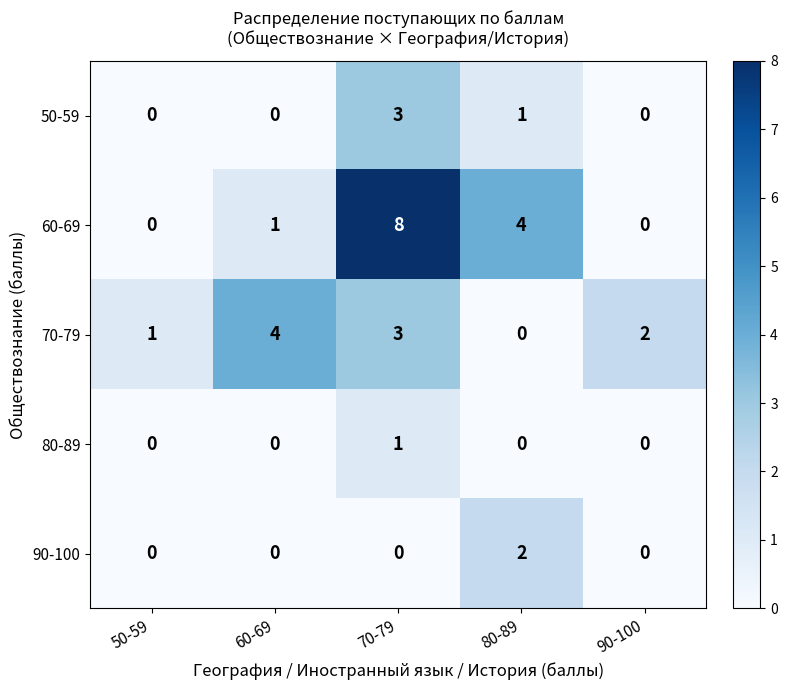

Rank the series by their maximum value, from lowest to highest.

80-89, 90-100, 50-59, 70-79, 60-69